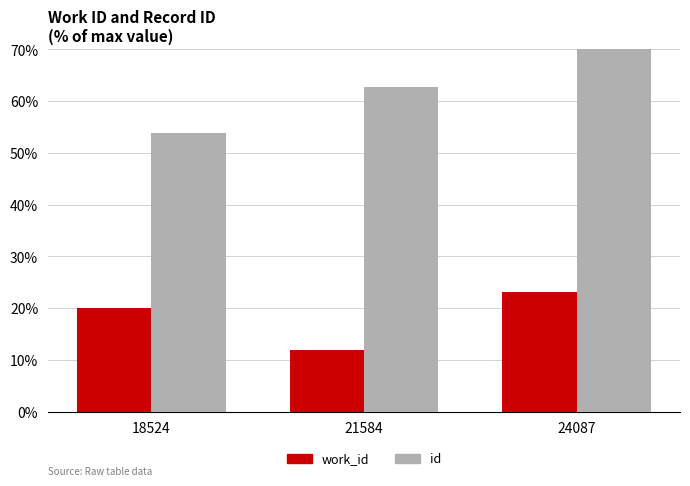

How many data points in id are above 62?

2